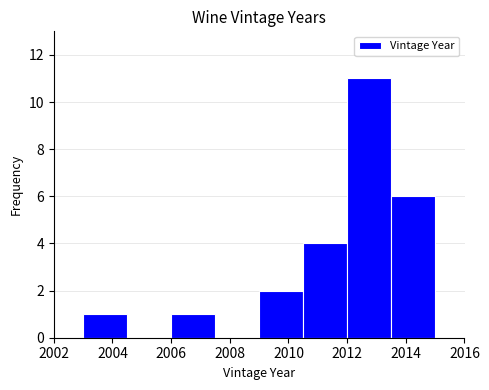

How tall is the bar that spans 2003.0 to 2004.5 on the x-axis? Neither the bar edges nor the heights are printed on the chart, so give them approximately, as read against the axes.

1